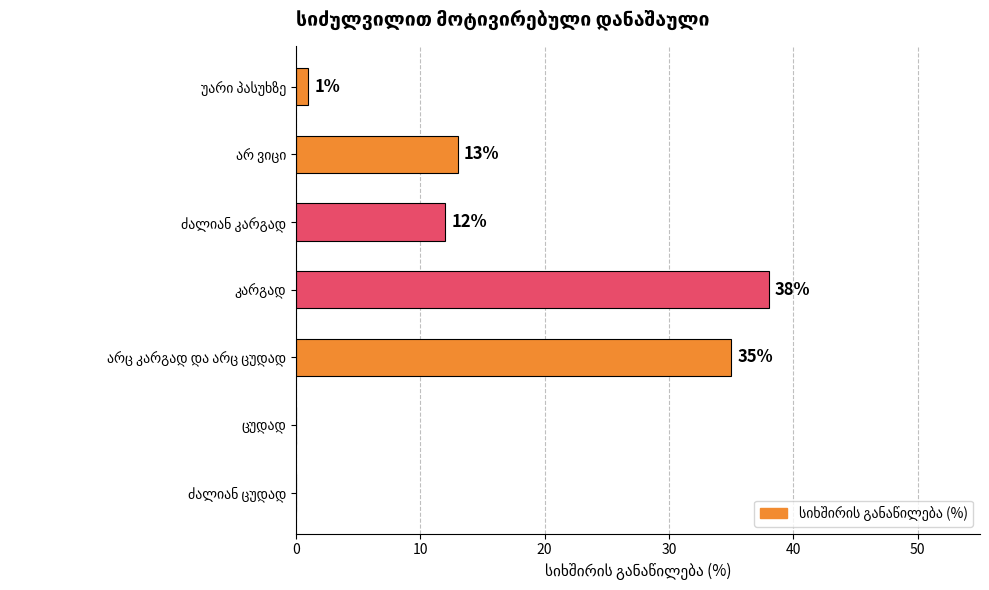

What is the sum of all values?

99